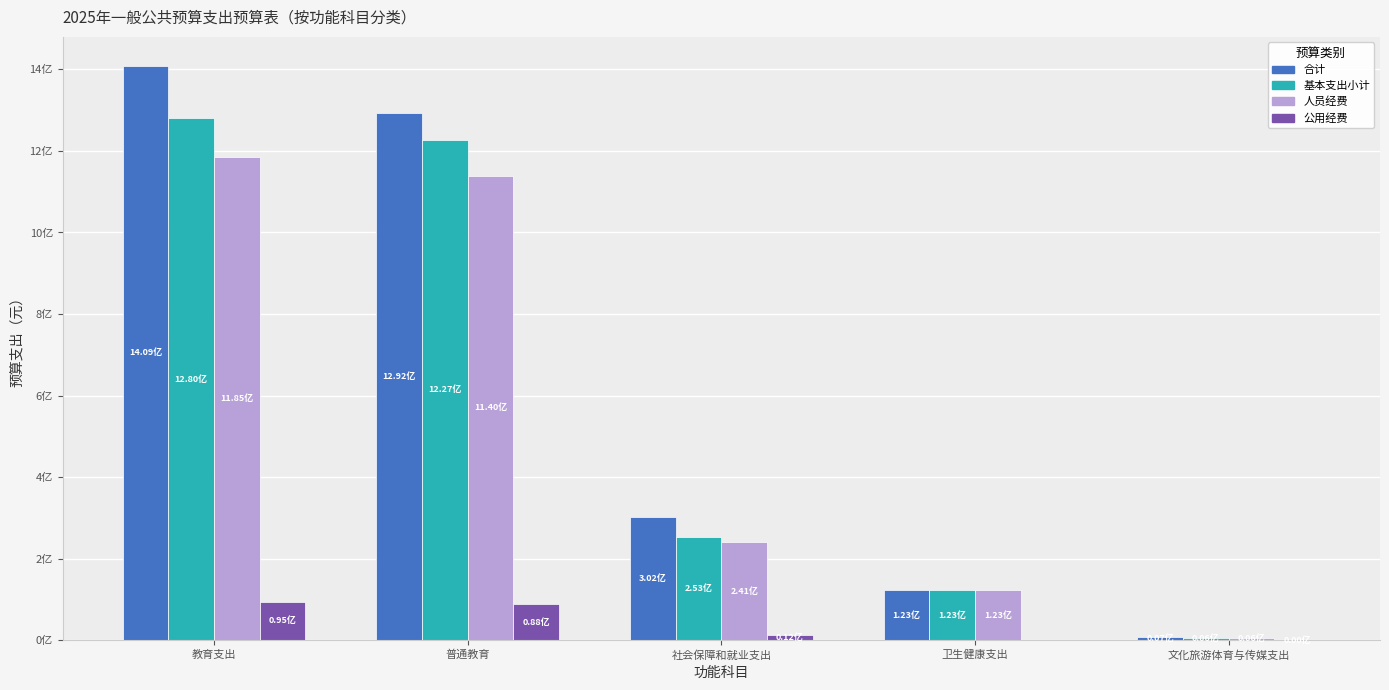

Which series has the largest range (max minus min)?

合计